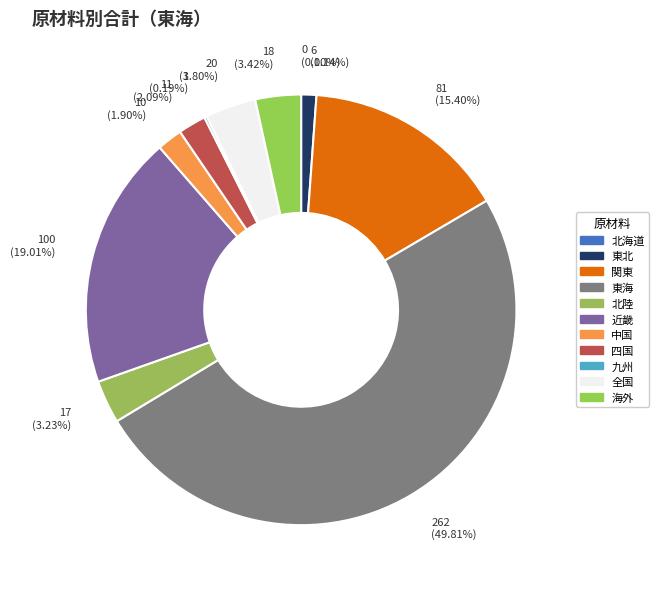

To the nearest percent, what is the average slice percentage?

9%